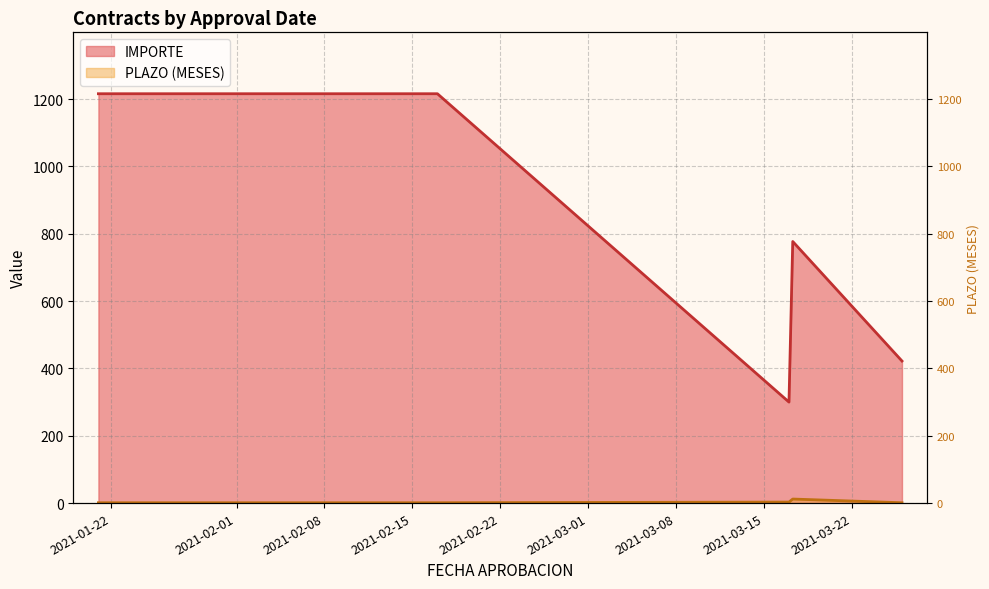

What is the spread (max minus min) of values at 2021-02-17?

1214.9